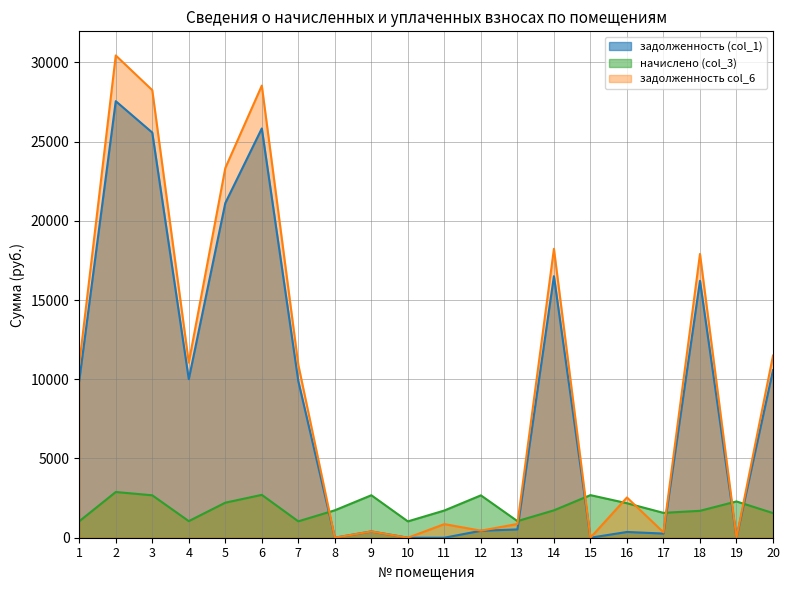

How many interior local valleys does the задолженность (col_1) series have?

5